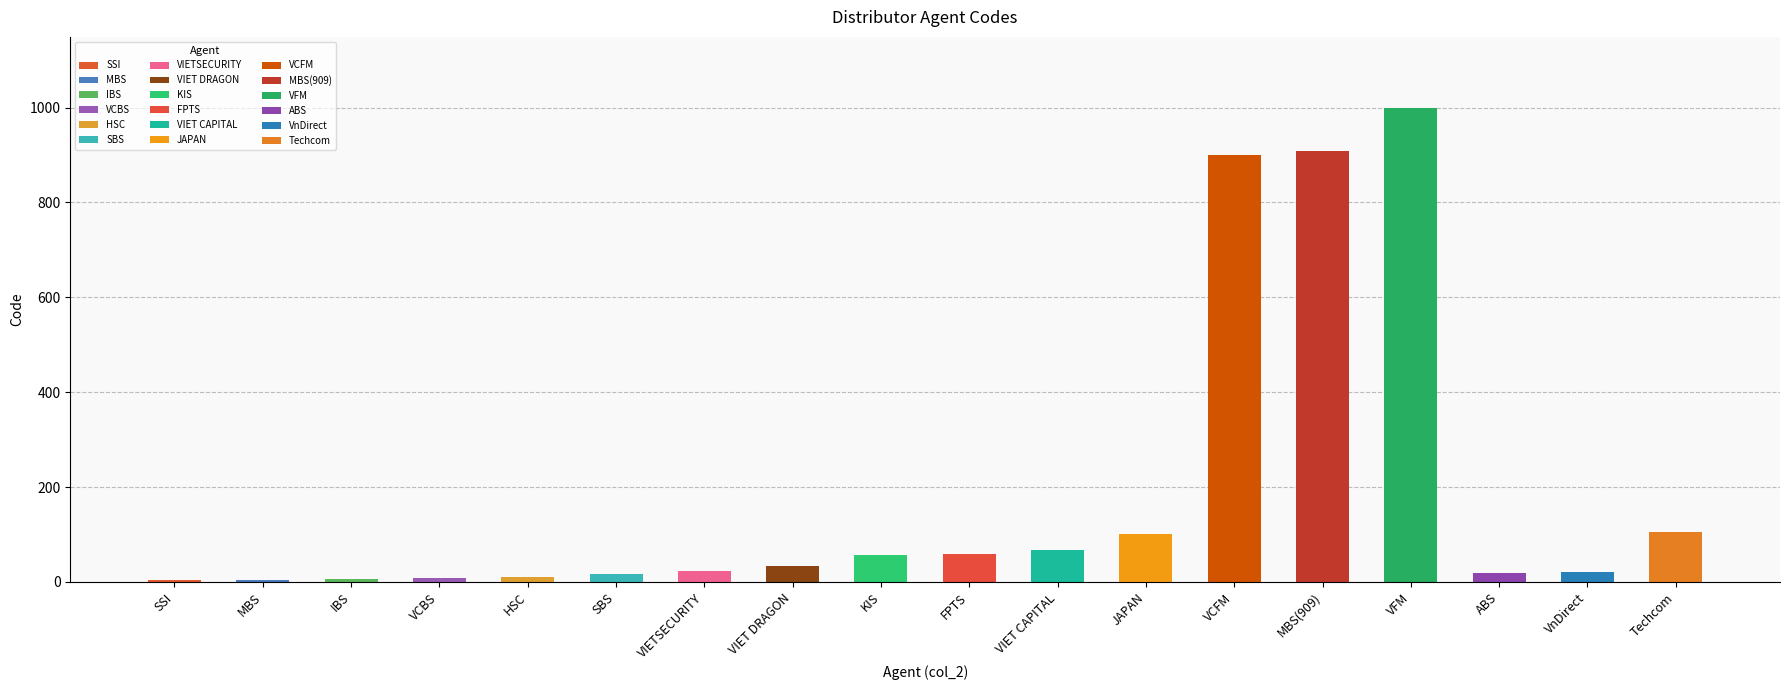

Count the number of values greater than 33.

8